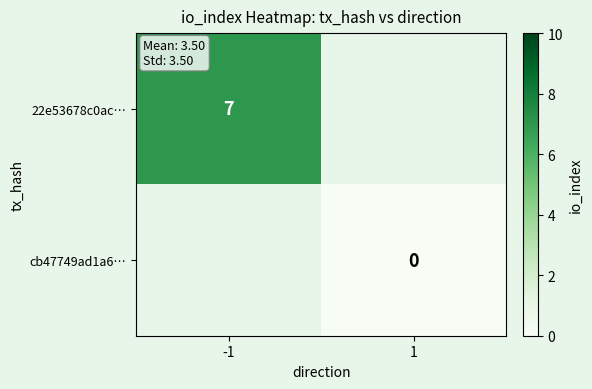

The 22e53678c0ac… series shows 12 at -1. True or false?

False